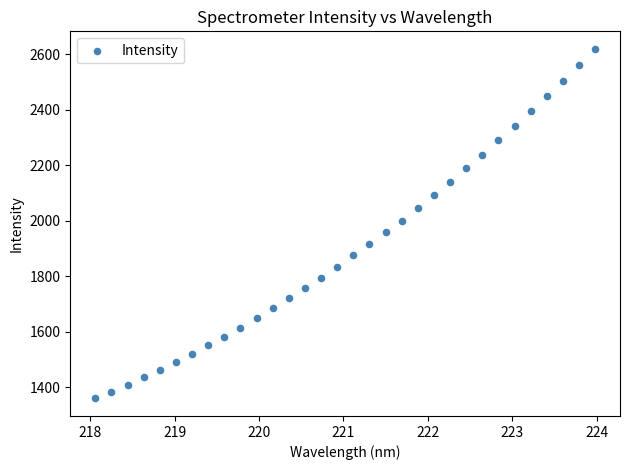

What is the range of Y values (max minus min)?

1261.7